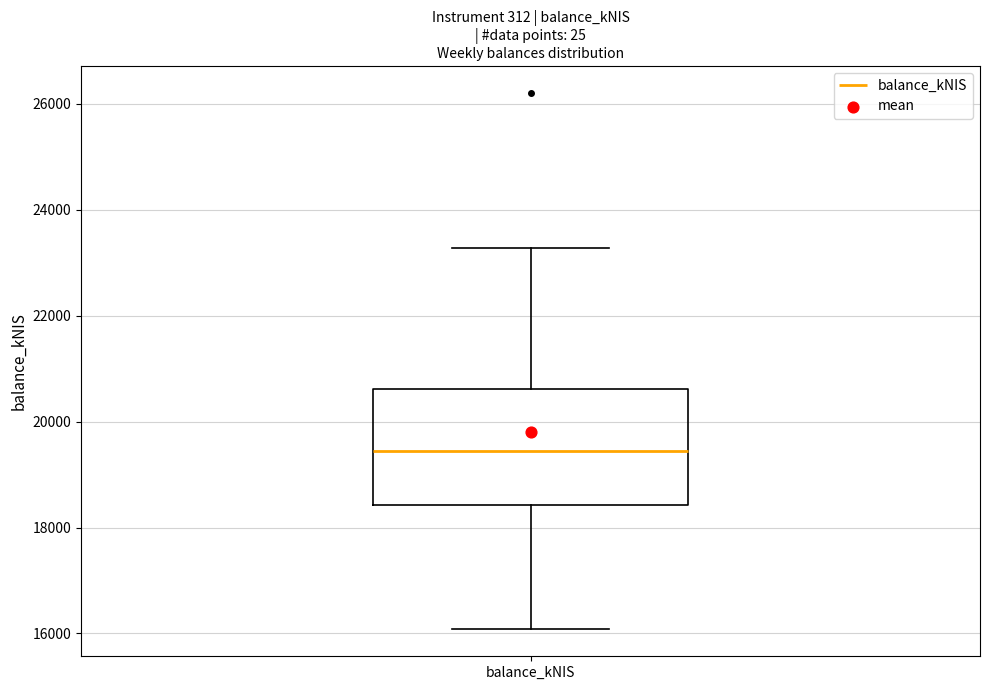

Read this box plot against the y-axis: the position of the median line, the range covered by the box, and the ends of both whiskers. The values are not printed on the chart, so give them approximately, as read against the axis.

median 19400, box 18400 to 20600, whiskers 16000 to 23200